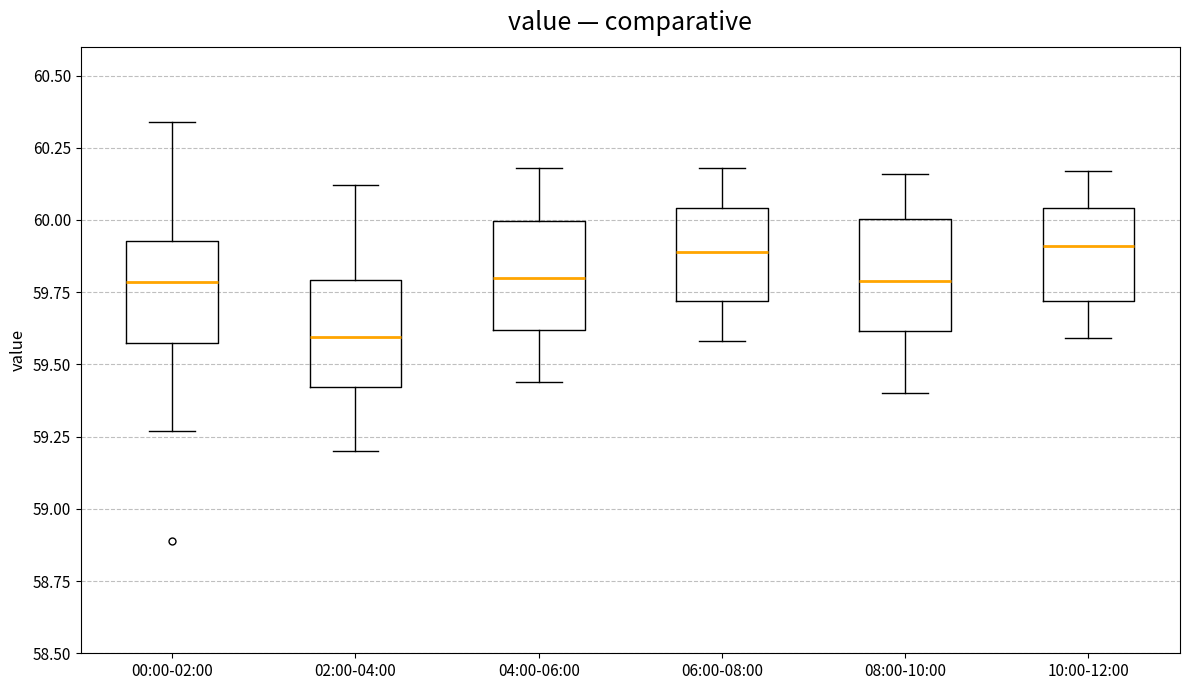

Reading left to right, read every box against the y-axis: the position of its median line, the range the box covers, and the ends of its whiskers. The values are not printed on the chart, so give them approximately, as read against the axis.

00:00-02:00: median 59.80, box 59.60 to 59.95, whiskers 59.25 to 60.35
02:00-04:00: median 59.60, box 59.40 to 59.80, whiskers 59.20 to 60.10
04:00-06:00: median 59.80, box 59.60 to 60.00, whiskers 59.45 to 60.20
06:00-08:00: median 59.90, box 59.70 to 60.05, whiskers 59.60 to 60.20
08:00-10:00: median 59.80, box 59.60 to 60.00, whiskers 59.40 to 60.15
10:00-12:00: median 59.90, box 59.70 to 60.05, whiskers 59.60 to 60.15